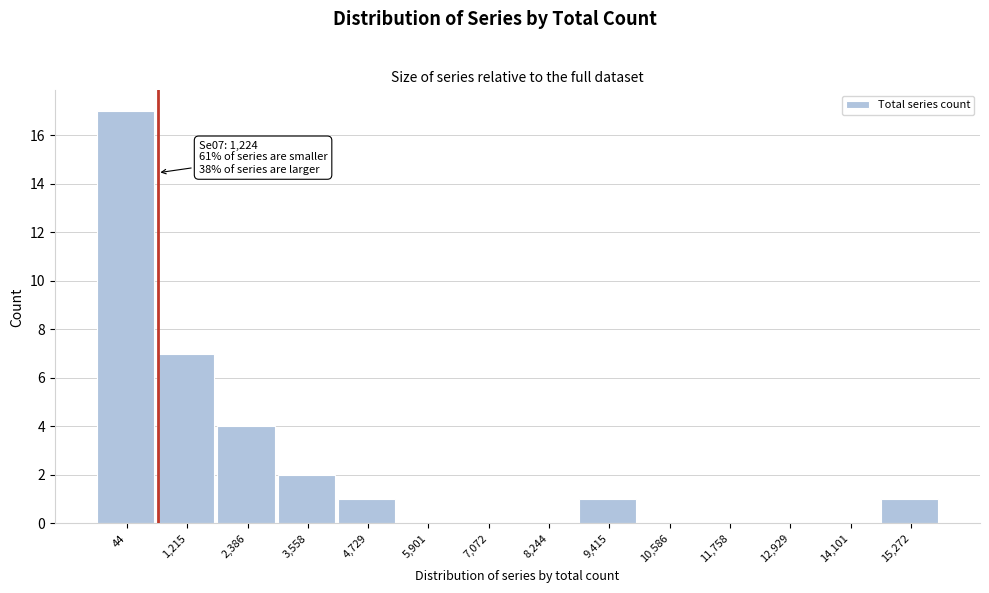

Reading left to right, extract all data points from this chart.

44=17	1,215=7	2,386=4	3,558=2	4,729=1	5,901=0	7,072=0	8,244=0	9,415=1	10,586=0	11,758=0	12,929=0	14,101=0	15,272=1